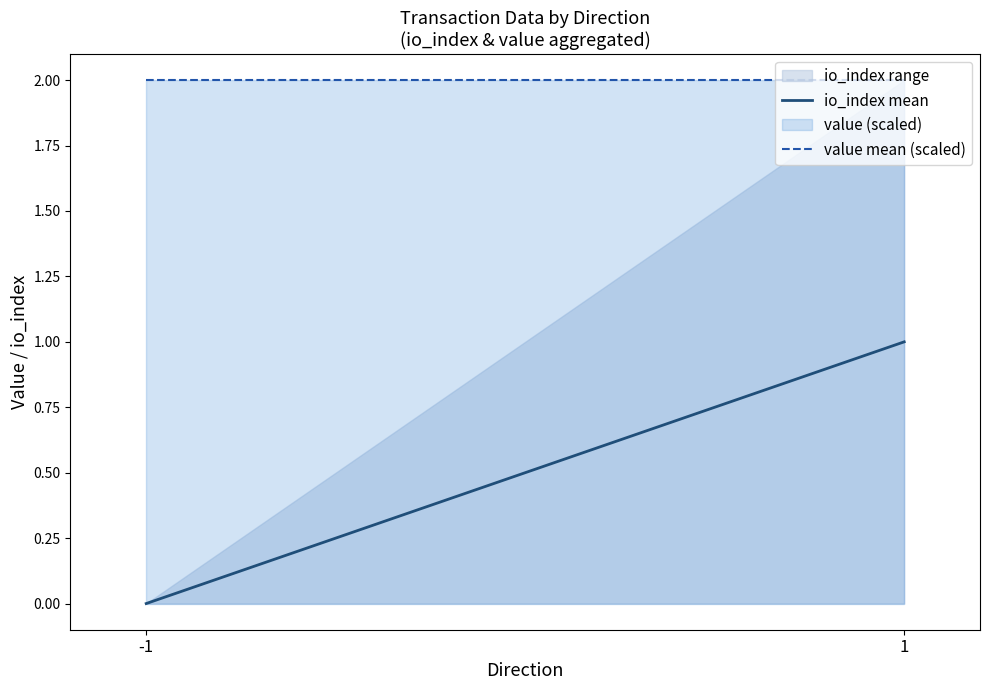

At which category is the sum across all series the highest?

1